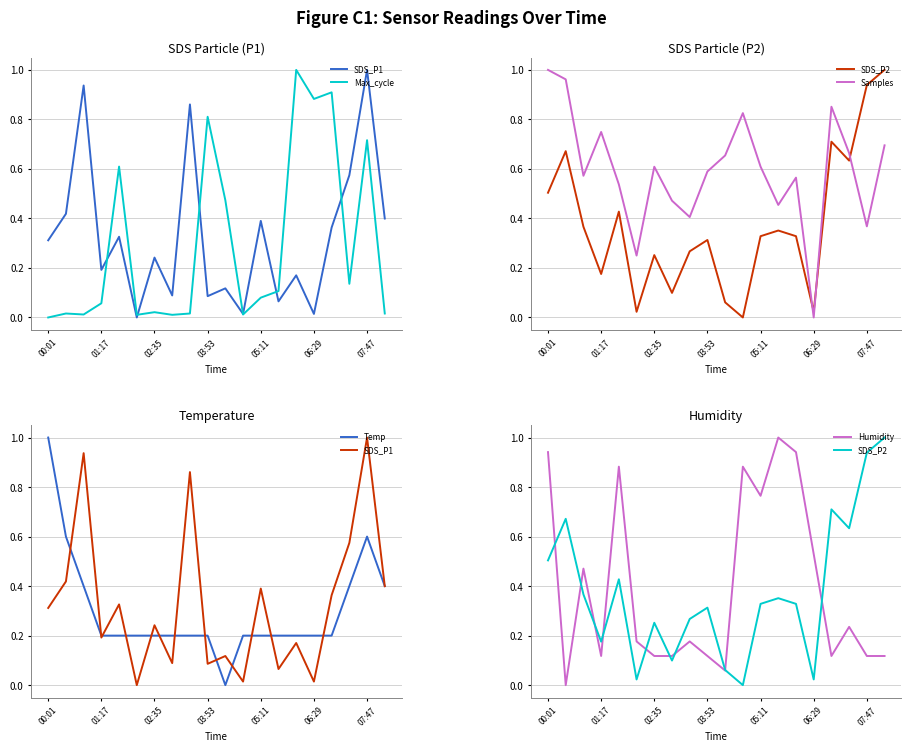

Is this an area chart (filled region under the line)?

No